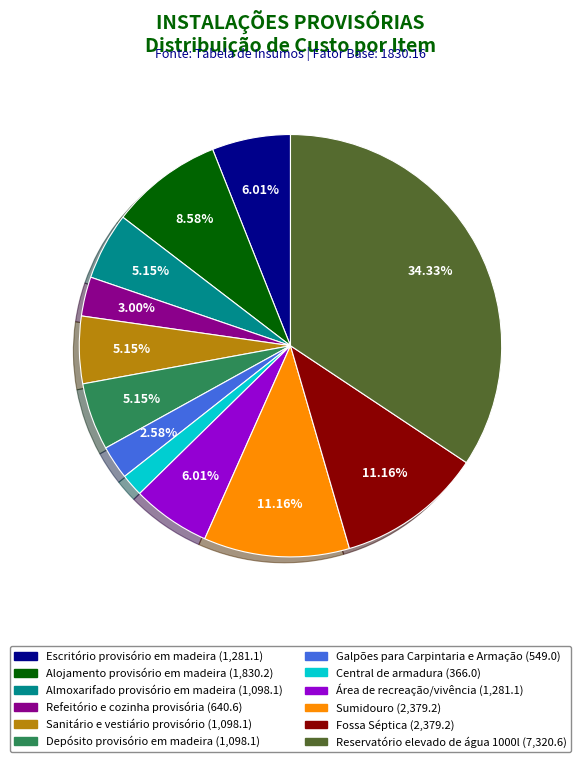

To the nearest percent, what percentage of the pie is Depósito provisório em madeira?

5%